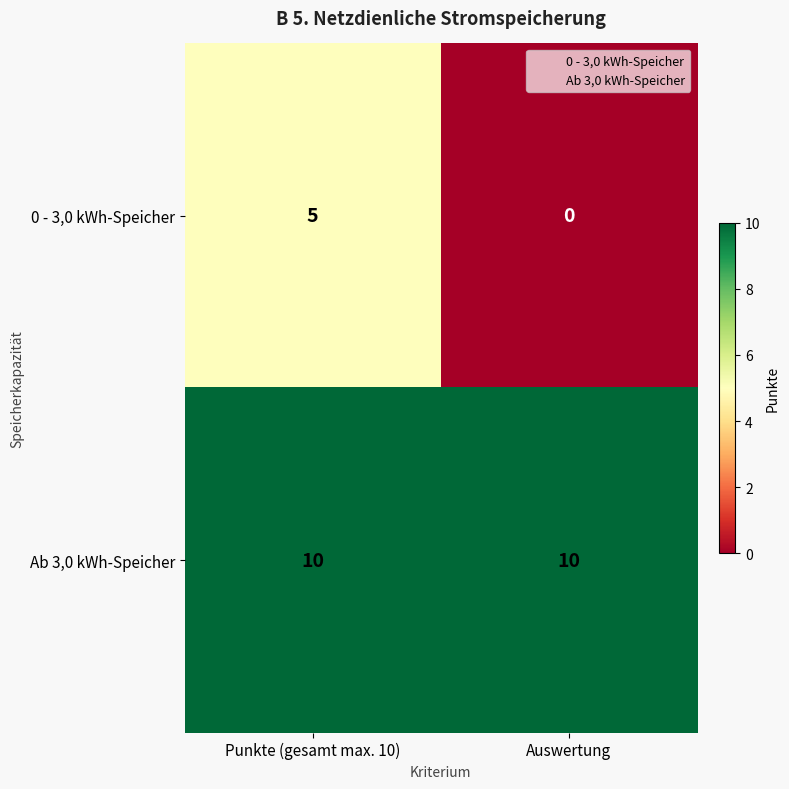

Rank the series at Auswertung from highest to lowest value.

Ab 3,0 kWh-Speicher, 0 - 3,0 kWh-Speicher